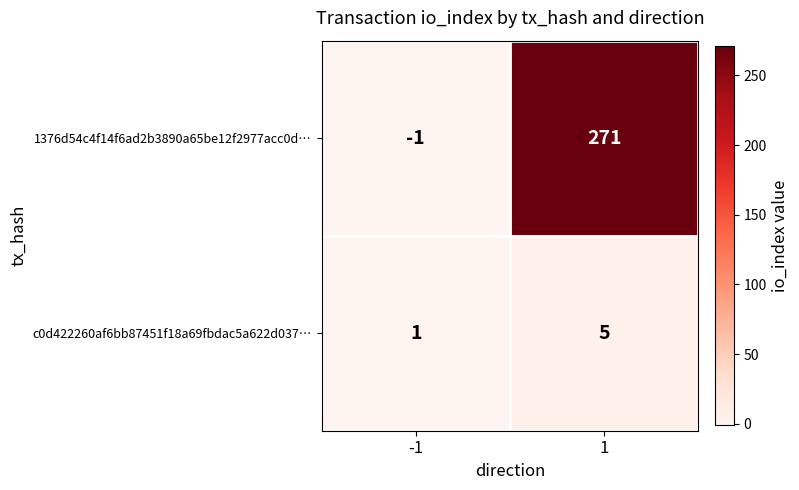

Which series has the largest total across all categories?

1376d54c4f14f6ad2b3890a65be12f2977acc0d…